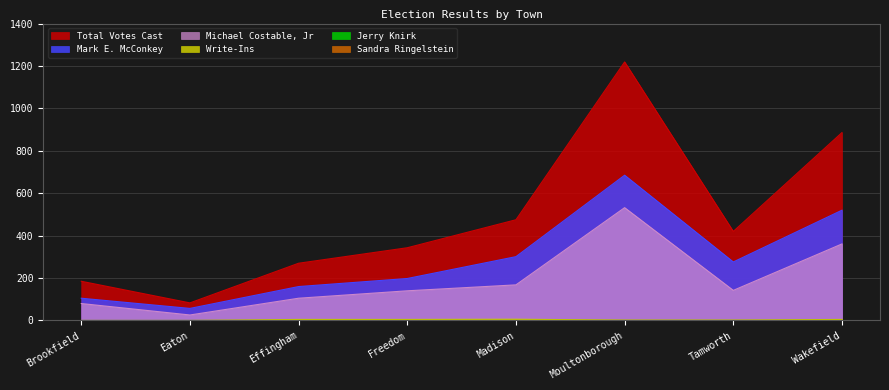

Reading left to right, extract all data points from this chart.

Mark E. McConkey: Brookfield=105	Eaton=57	Effingham=160	Freedom=198	Madison=301	Moultonborough=685	Tamworth=276	Wakefield=520
Michael Costable, Jr: Brookfield=80	Eaton=26	Effingham=105	Freedom=140	Madison=168	Moultonborough=532	Tamworth=142	Wakefield=361
Total Votes Cast: Brookfield=185	Eaton=83	Effingham=270	Freedom=343	Madison=475	Moultonborough=1219	Tamworth=420	Wakefield=886
Write-Ins: Brookfield=0	Eaton=0	Effingham=5	Freedom=5	Madison=6	Moultonborough=2	Tamworth=2	Wakefield=5